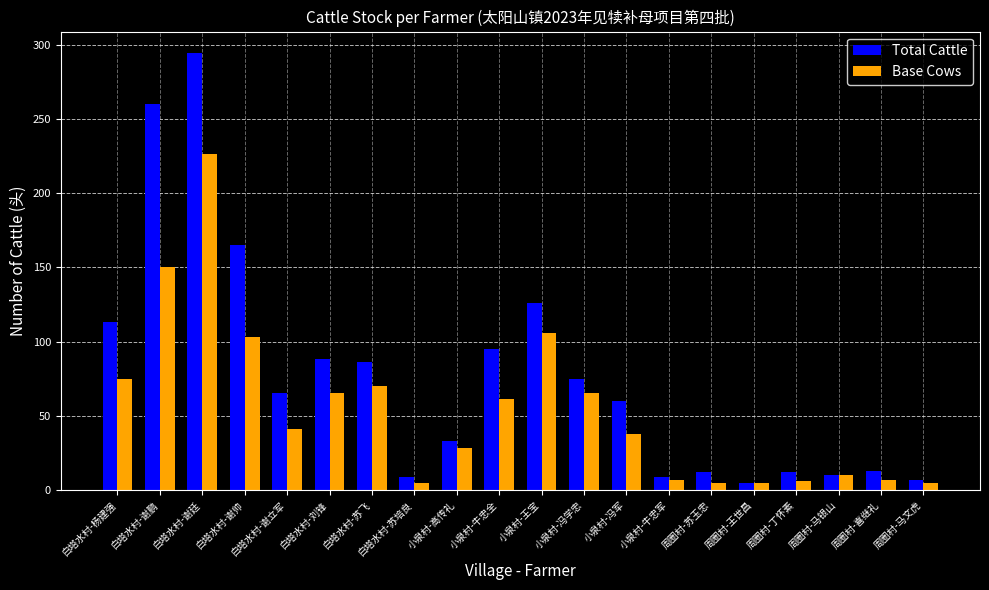

How many data points in Total Cattle are less than 65?

10